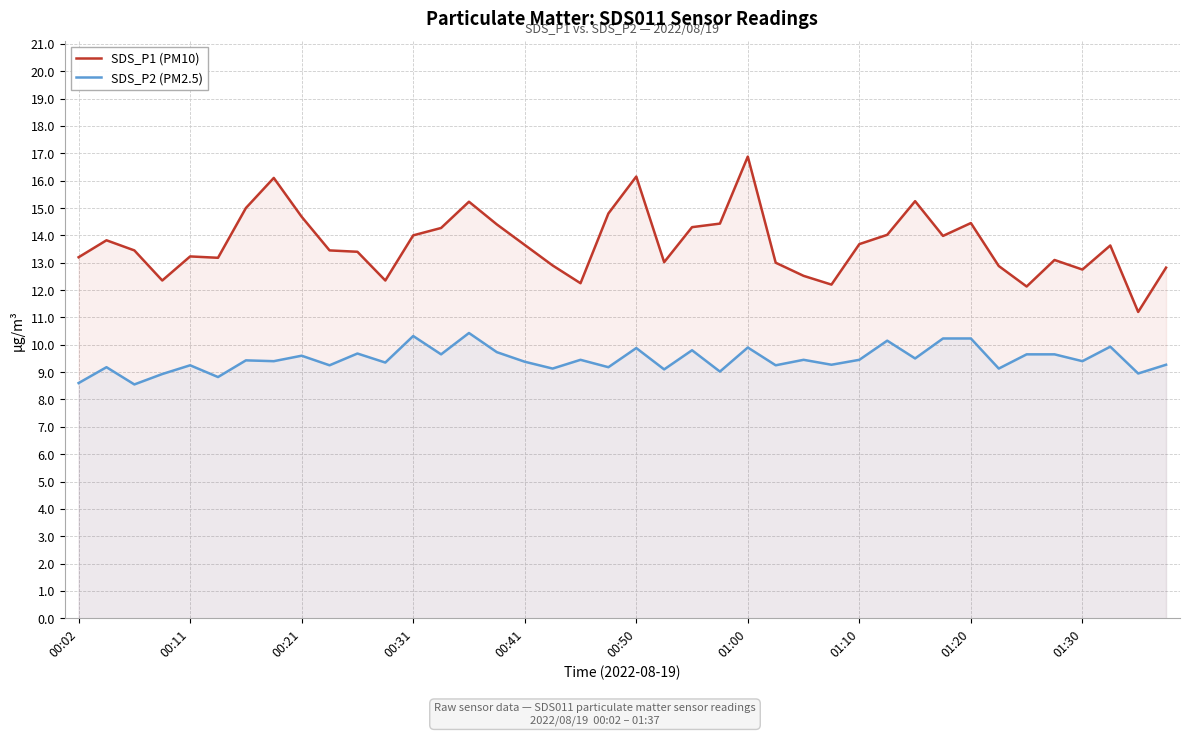

The SDS_P2 (PM2.5) series shows 9.7 at 34. True or false?

True